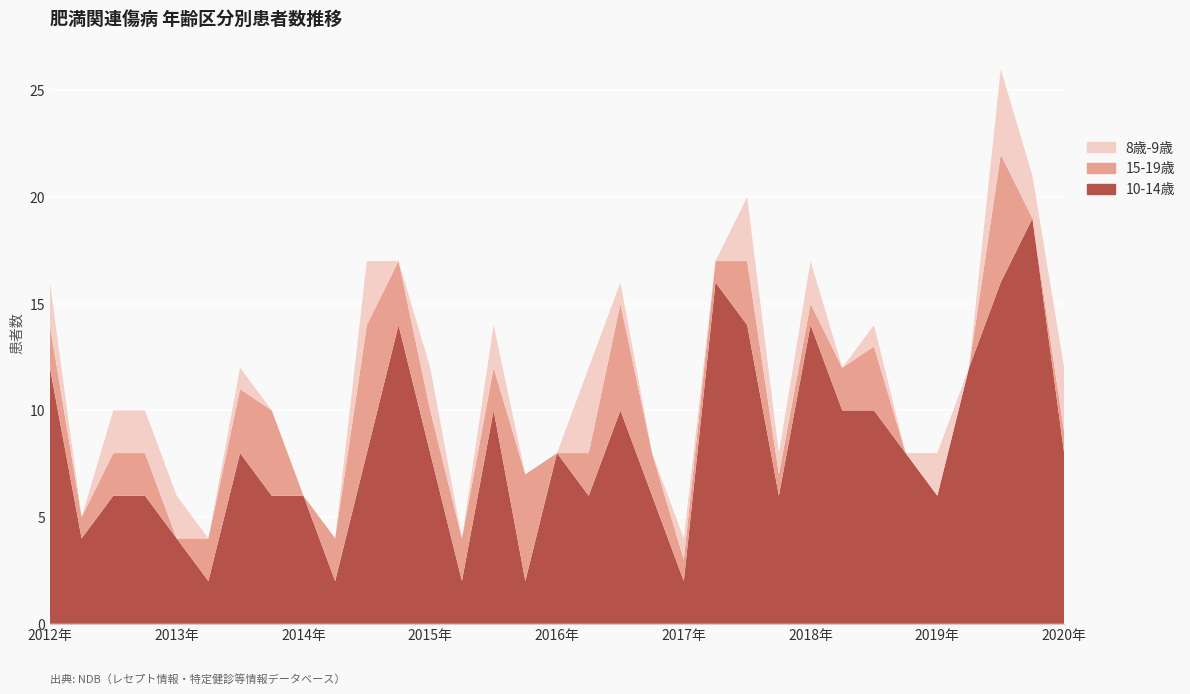

Reading left to right, extract all data points from this chart.

10-14歳: 2012年1月=12	2012年4月=4	2012年7月=6	2012年10月=6	2013年1月=4	2013年4月=2	2013年7月=8	2013年10月=6	2014年1月=6	2014年4月=2	2014年7月=8	2014年10月=14	2015年1月=8	2015年4月=2	2015年7月=10	2015年10月=2	2016年1月=8	2016年4月=6	2016年7月=10	2016年10月=6	2017年1月=2	2017年4月=16	2017年7月=14	2017年10月=6	2018年1月=14	2018年4月=10	2018年7月=10	2018年10月=8	2019年1月=6	2019年4月=12	2019年7月=16	2019年10月=19	2020年1月=8
15-19歳: 2012年1月=2	2012年4月=1	2012年7月=2	2012年10月=2	2013年1月=0	2013年4月=2	2013年7月=3	2013年10月=4	2014年1月=0	2014年4月=2	2014年7月=6	2014年10月=3	2015年1月=2	2015年4月=2	2015年7月=2	2015年10月=5	2016年1月=0	2016年4月=2	2016年7月=5	2016年10月=2	2017年1月=1	2017年4月=1	2017年7月=3	2017年10月=1	2018年1月=1	2018年4月=2	2018年7月=3	2018年10月=0	2019年1月=0	2019年4月=0	2019年7月=6	2019年10月=0	2020年1月=1
8歳-9歳: 2012年1月=2	2012年4月=0	2012年7月=2	2012年10月=2	2013年1月=2	2013年4月=0	2013年7月=1	2013年10月=0	2014年1月=0	2014年4月=0	2014年7月=3	2014年10月=0	2015年1月=2	2015年4月=0	2015年7月=2	2015年10月=0	2016年1月=0	2016年4月=4	2016年7月=1	2016年10月=0	2017年1月=1	2017年4月=0	2017年7月=3	2017年10月=1	2018年1月=2	2018年4月=0	2018年7月=1	2018年10月=0	2019年1月=2	2019年4月=0	2019年7月=4	2019年10月=2	2020年1月=3